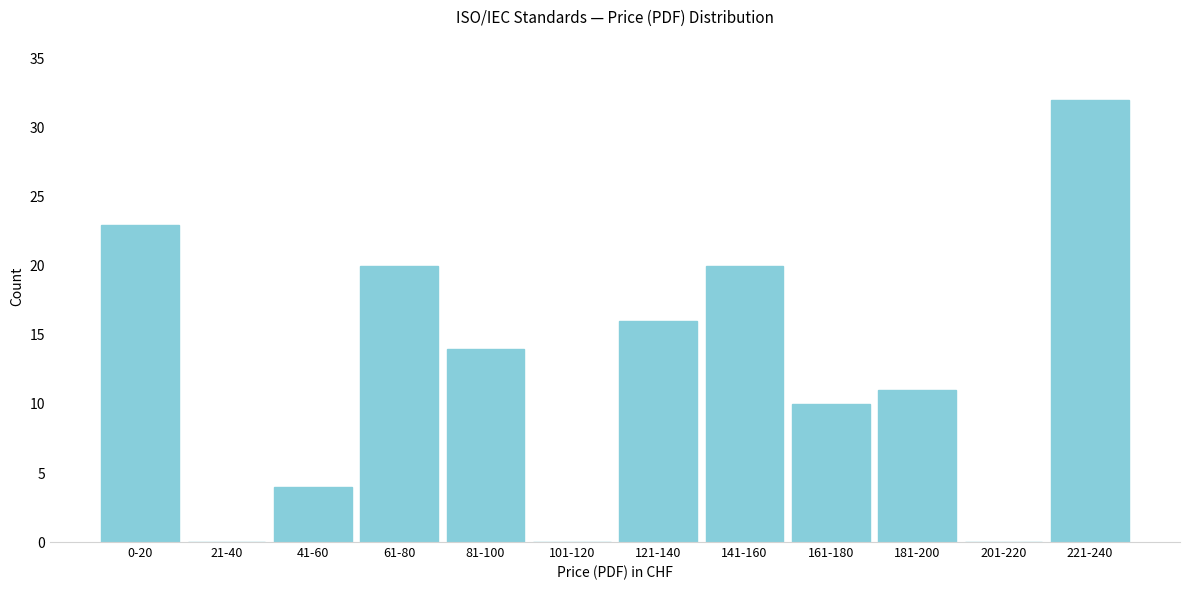

Reading left to right, what are all the values shown in this chart?

0-20=23	21-40=0	41-60=4	61-80=20	81-100=14	101-120=0	121-140=16	141-160=20	161-180=10	181-200=11	201-220=0	221-240=32